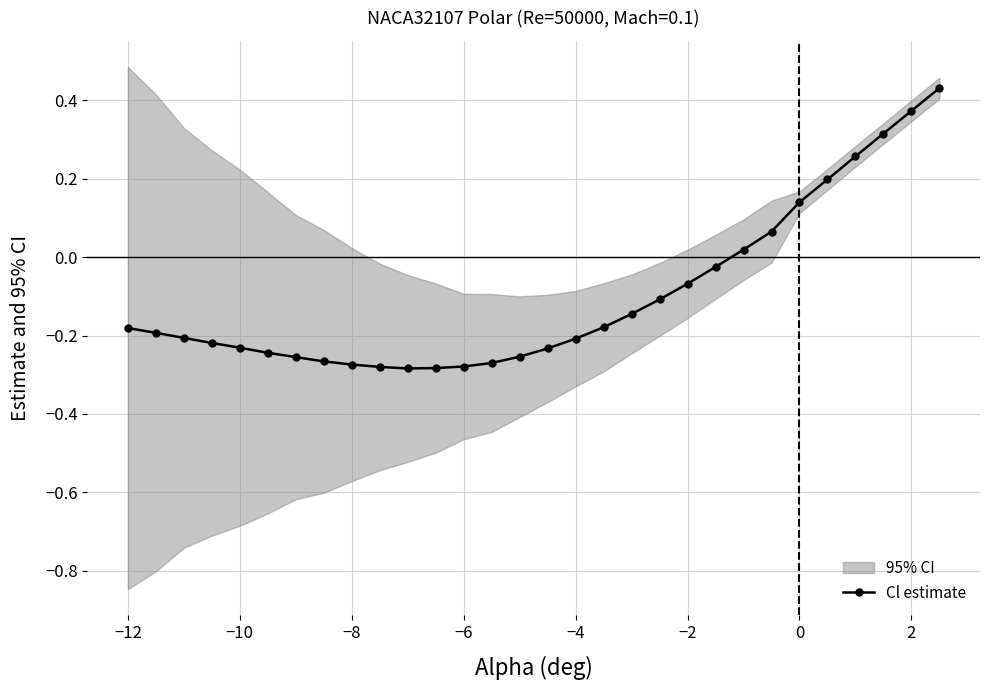

How many values in Cl estimate are below zero?

22